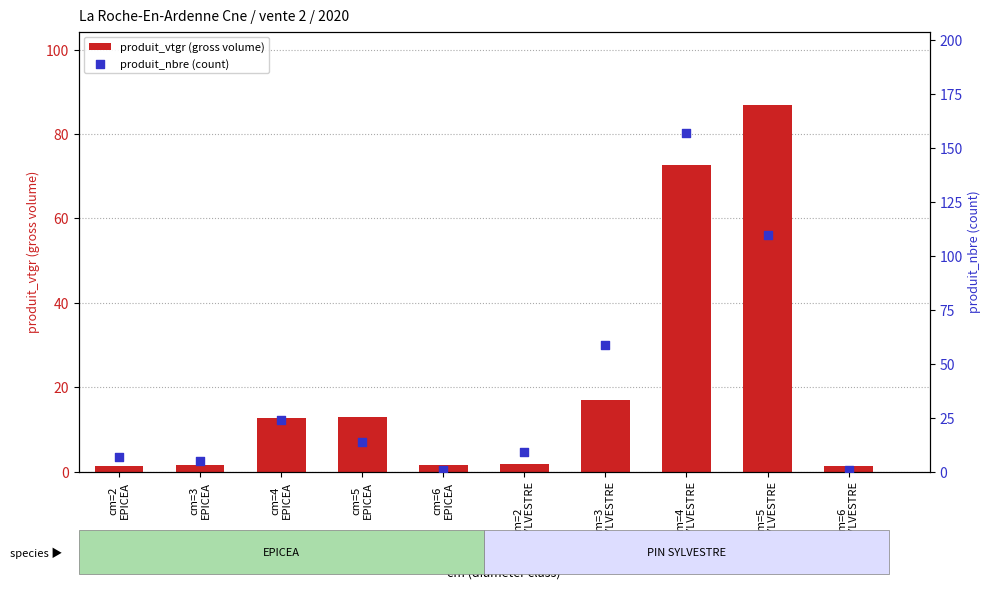

At which category is the sum across all series the highest?

cm=4
PIN SYLVESTRE